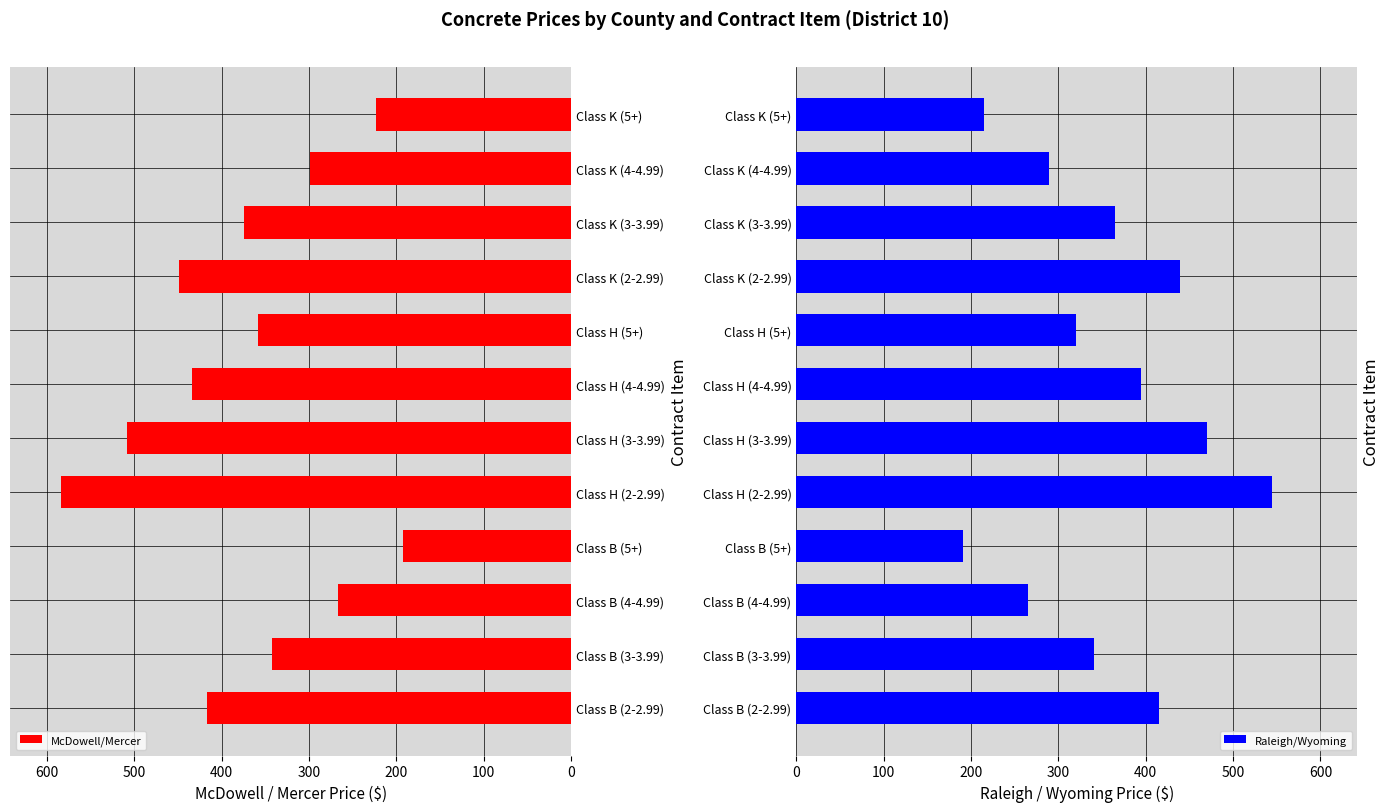

What is the sum of all McDowell/Mercer values?

4450